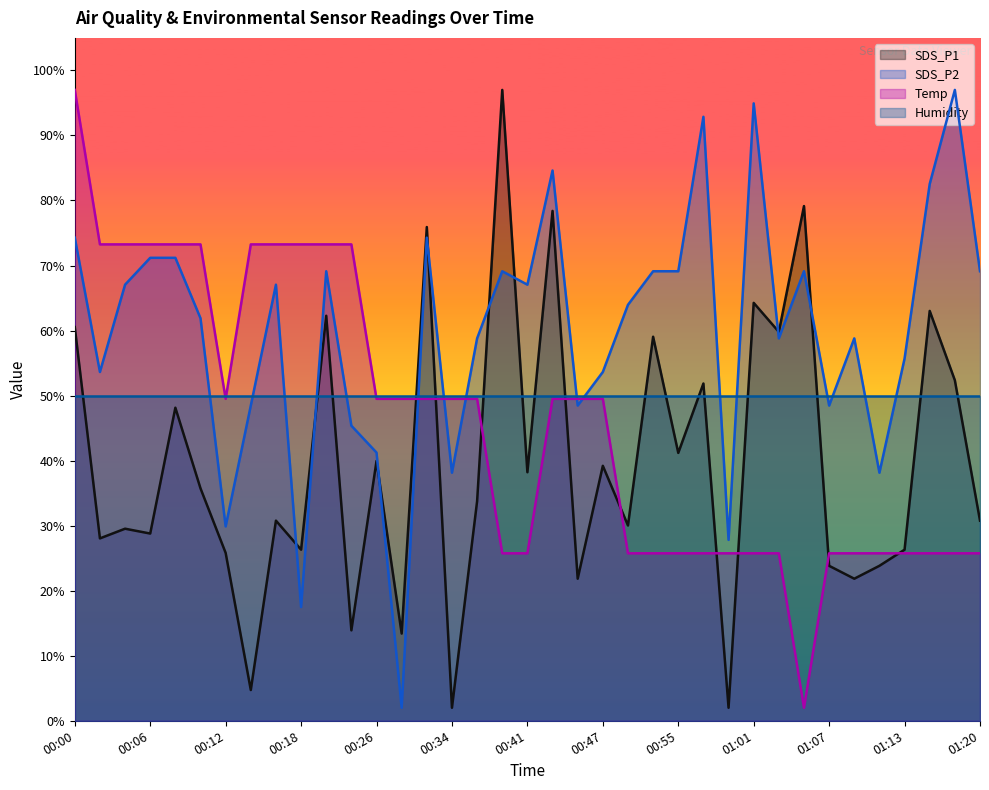

What is the difference between the second highest and minimum values in the Temp series?

71.2